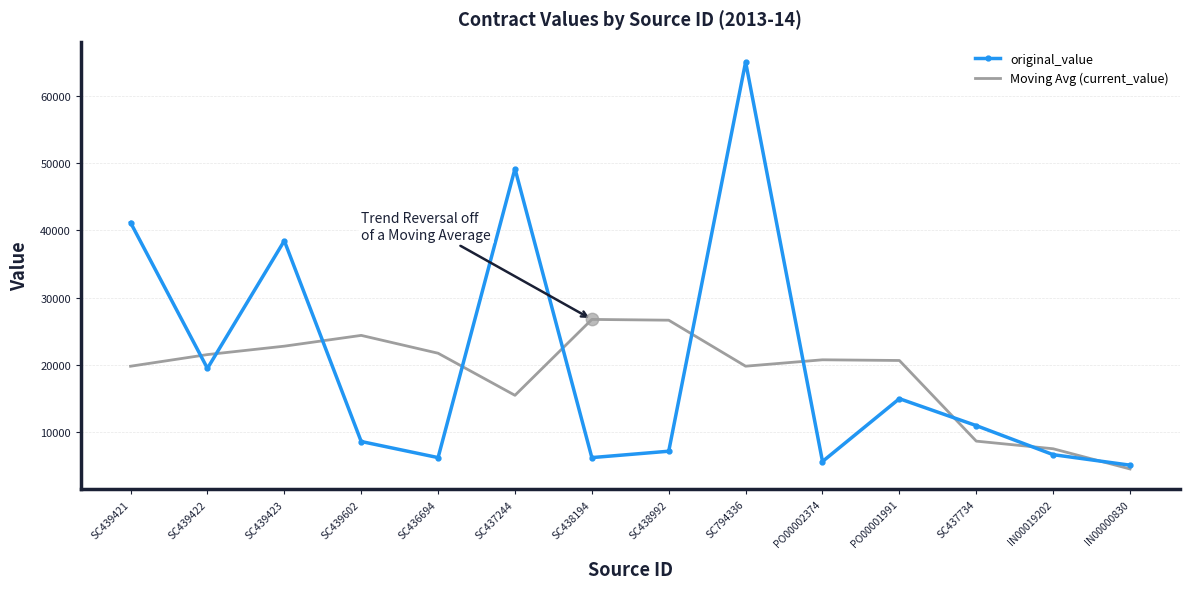

Between SC437244 and PO00001991, which series saw the biggest shift?

original_value